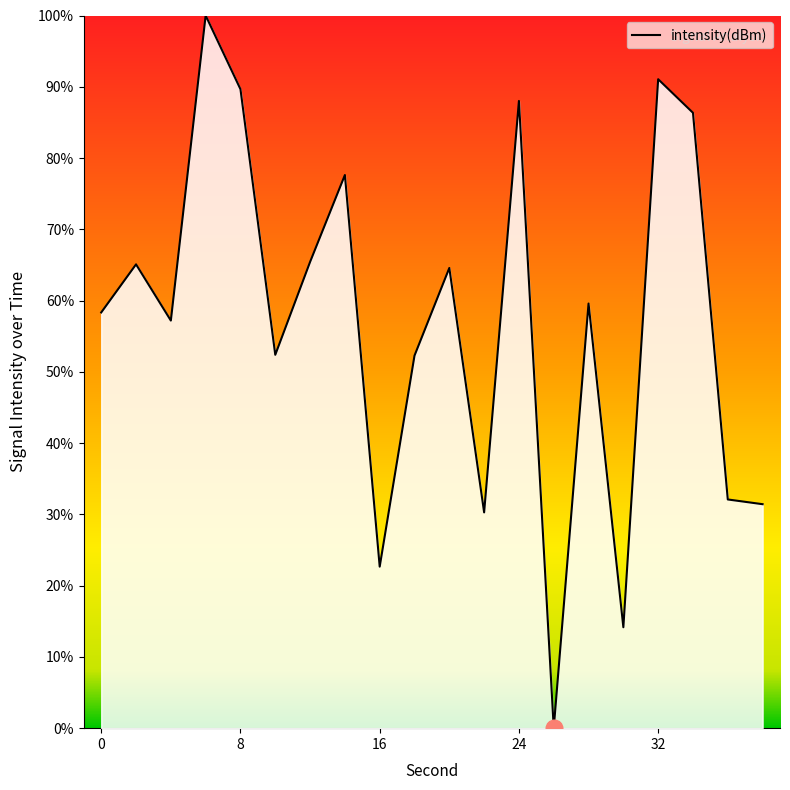

What is the maximum value shown in the chart?

100.0